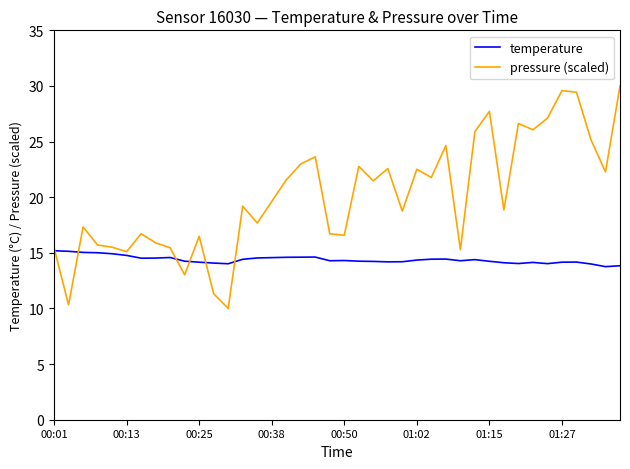

Which series has the widest spread of values?

pressure (scaled)